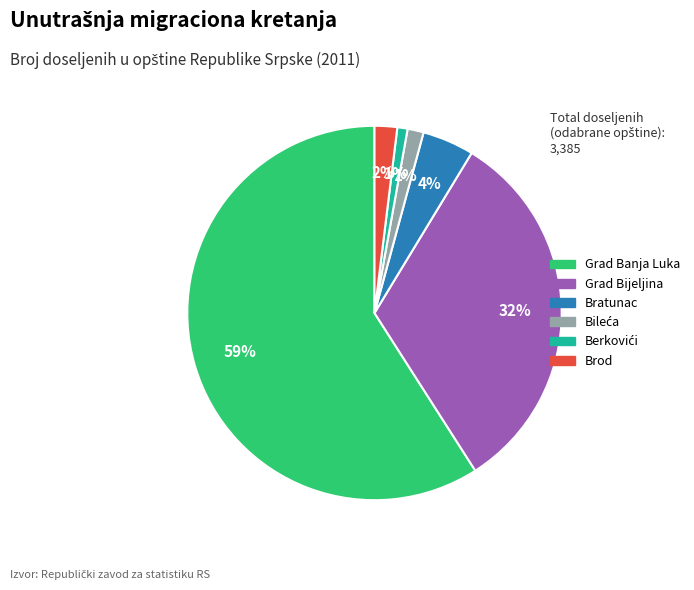

Count the number of slices in the pie.

6